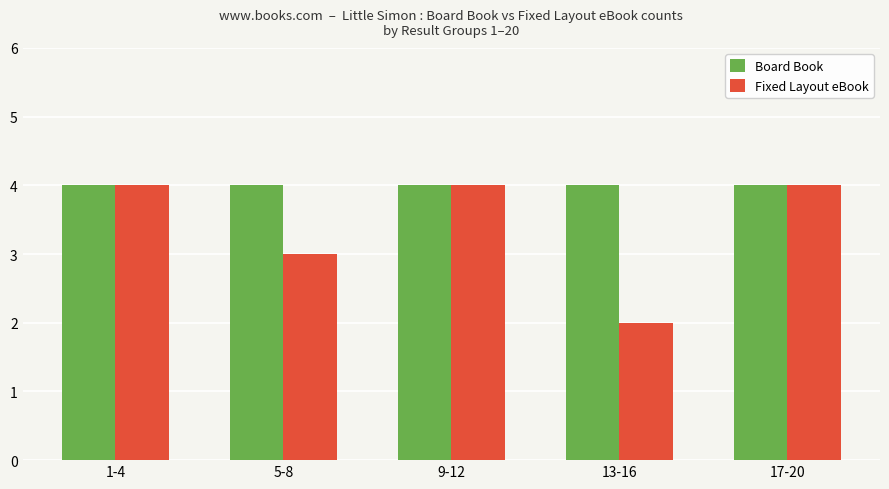

What is the total value across all series at 13-16?

6